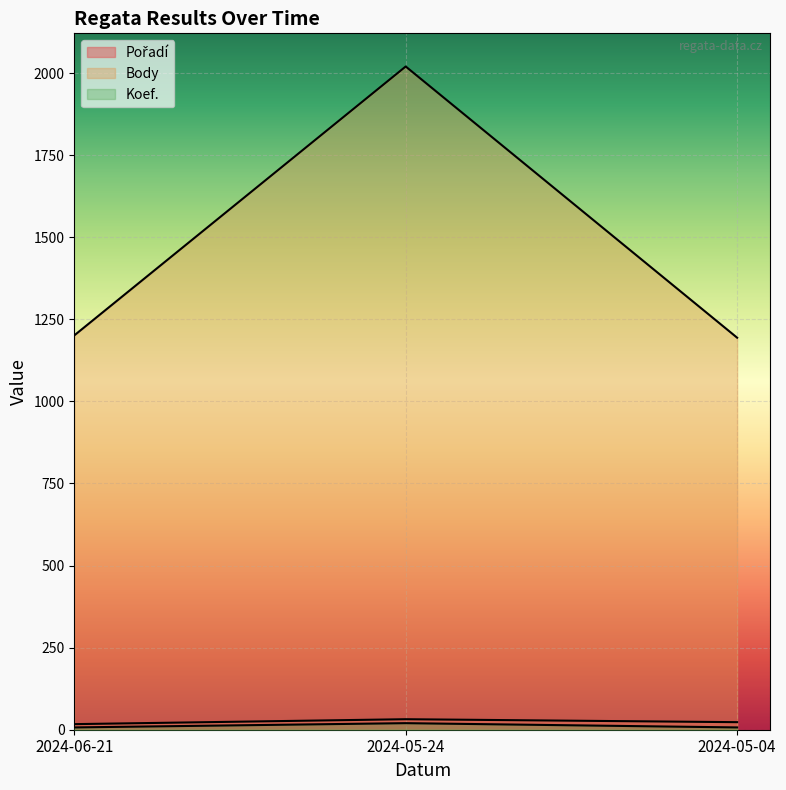

Reading left to right, what are all the values shown in this chart?

Body: 7	20	7
Koef.: 1201	2020	1194